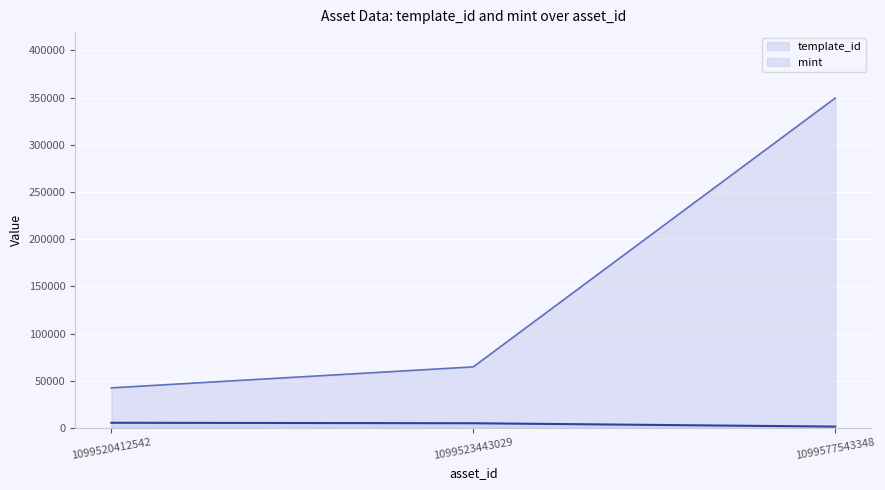

What is the greatest value displayed?

349523